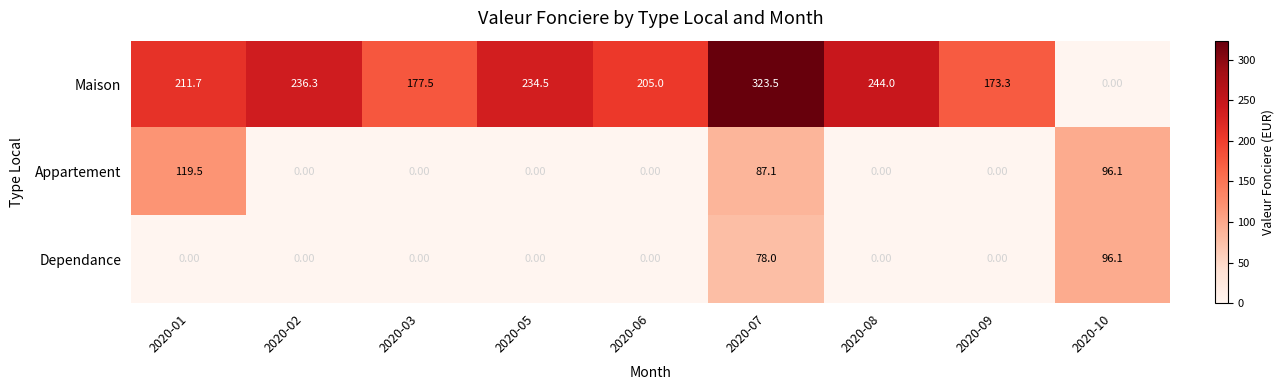

What is the sum of the Maison values at 2020-10 and 2020-08?

244.0